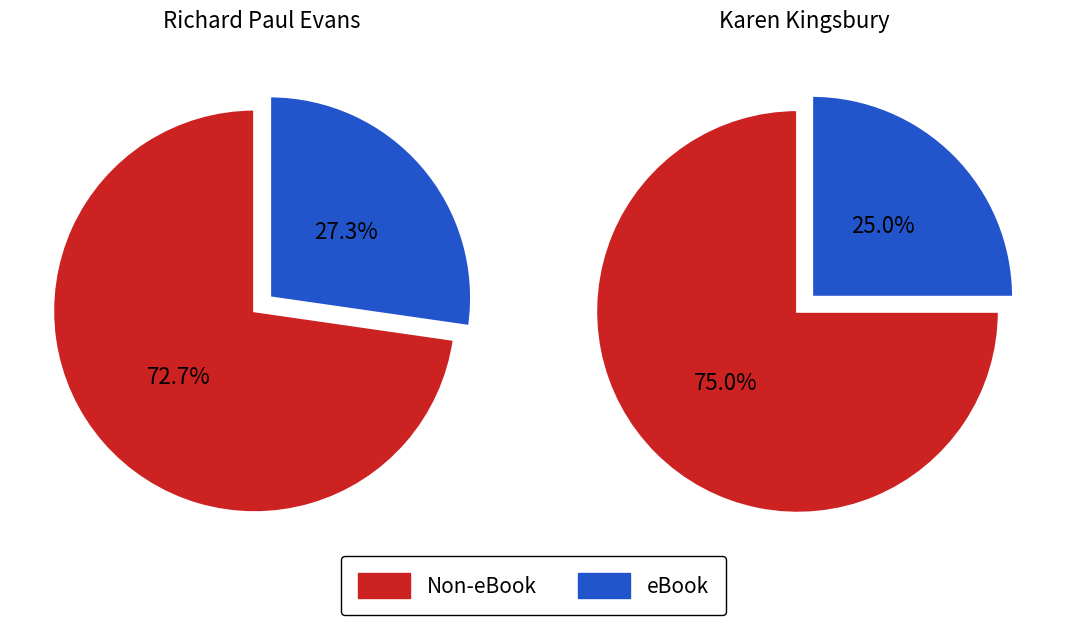

To the nearest percent, what is the average slice percentage?

50%